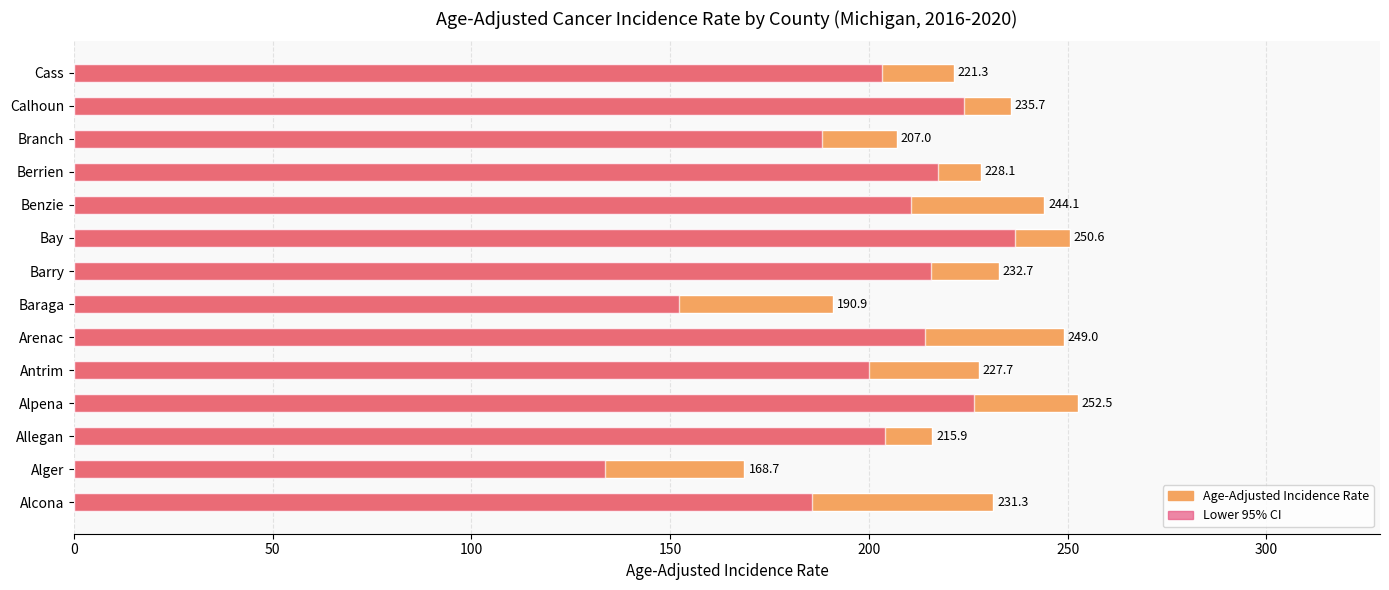

Rank the series by their average value, from highest to lowest.

Age-Adjusted Incidence Rate, Lower 95% CI